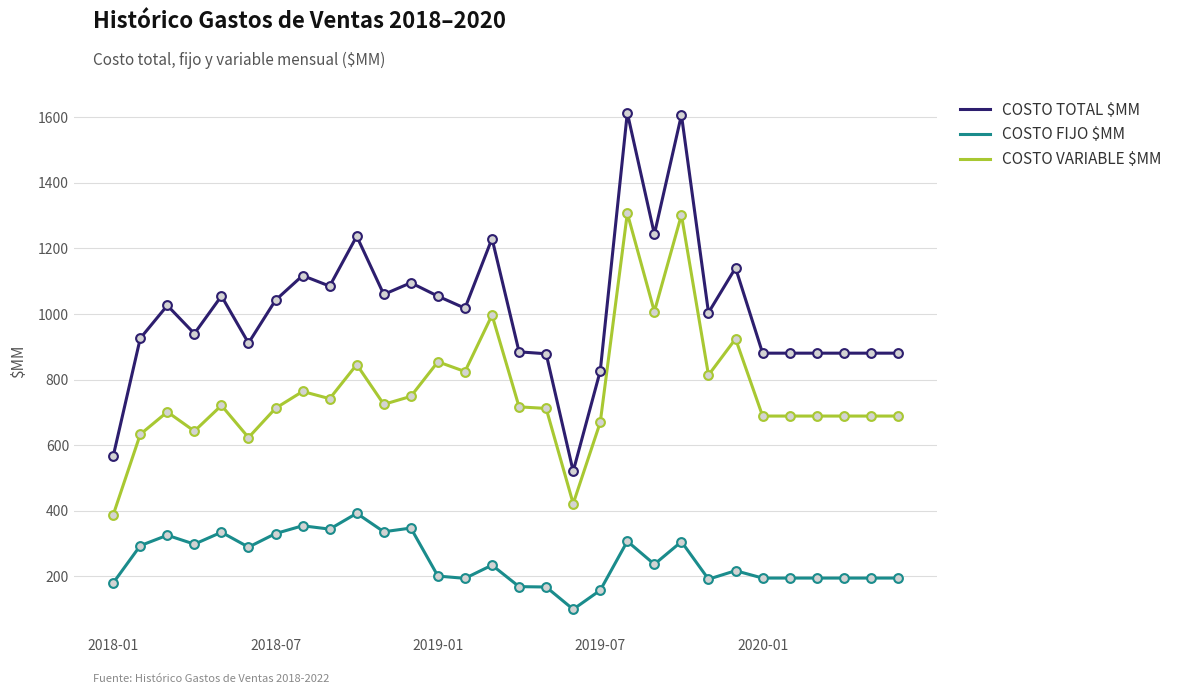

What is the lowest value of the COSTO TOTAL $MM series?

520.0